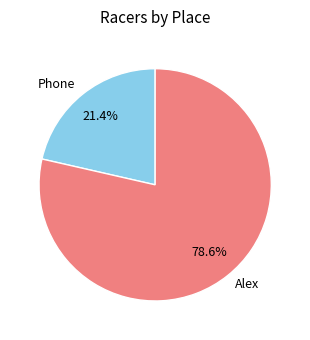

Does Phone account for over 50% of the chart?

No